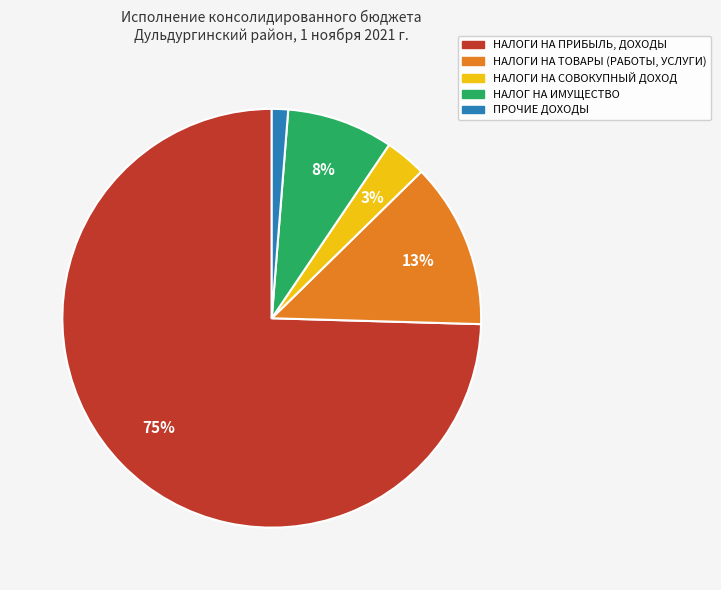

Which slice is the largest?

НАЛОГИ НА ПРИБЫЛЬ, ДОХОДЫ